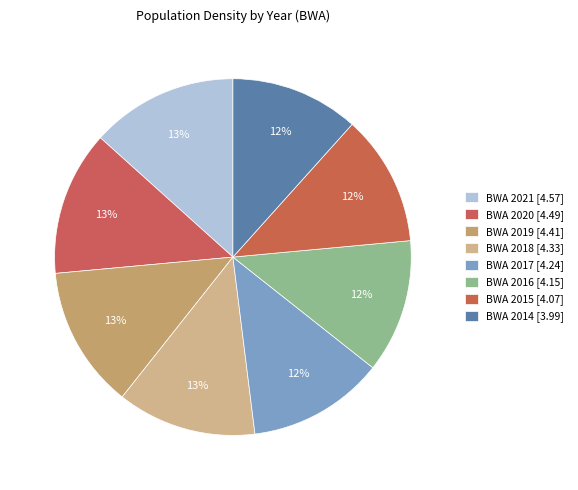

Count the number of slices in the pie.

8